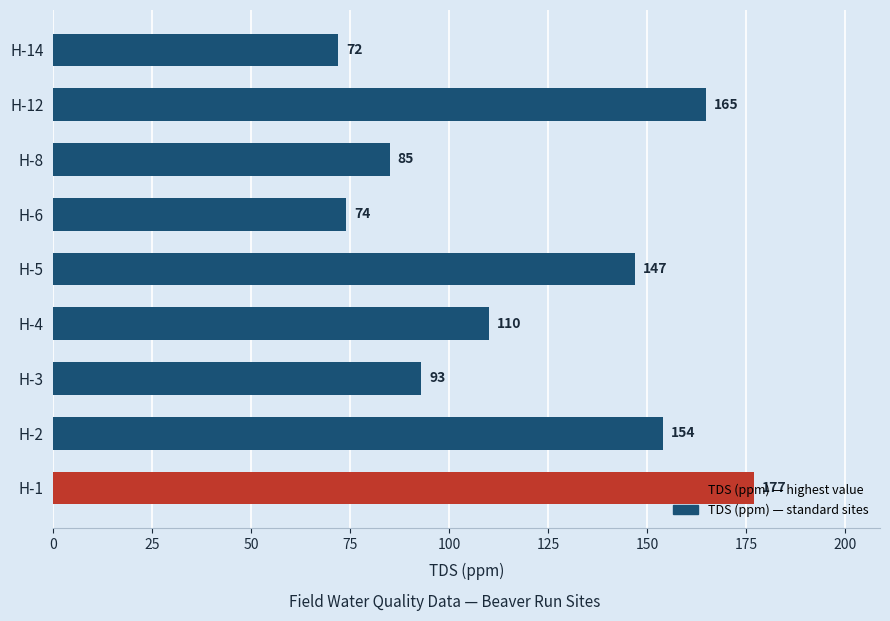

What is the difference between the values at H-12 and H-14?

93